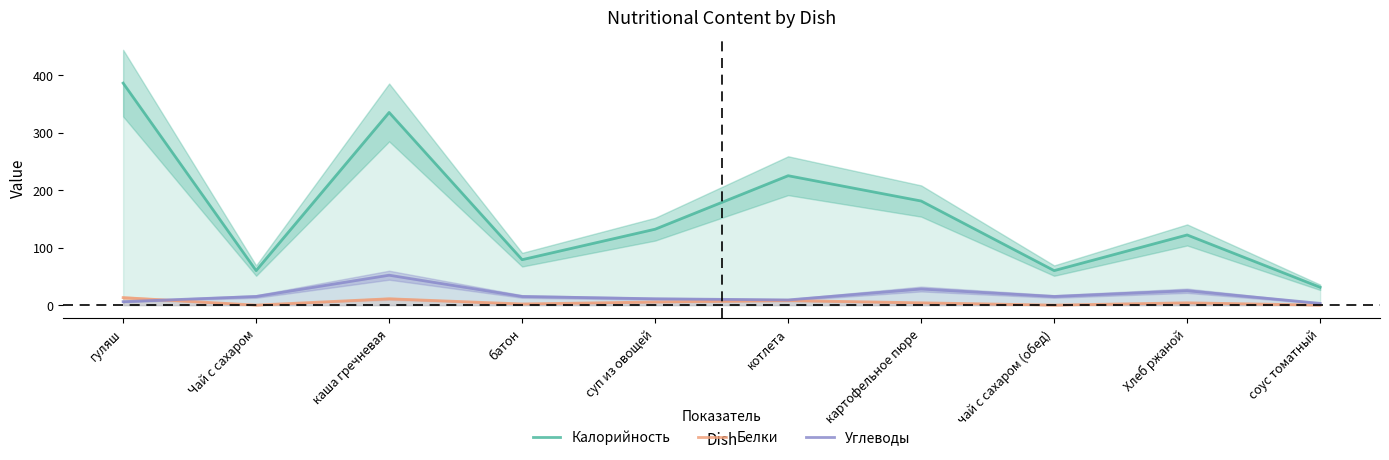

Which has a higher value, батон or картофельное пюре?

картофельное пюре